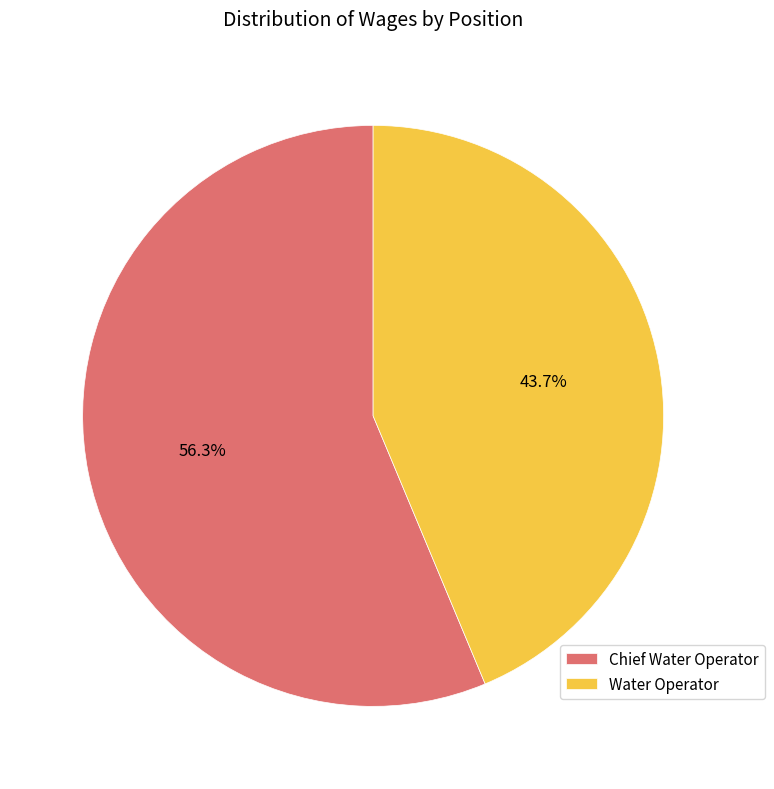

Rank the categories by value from lowest to highest.

Water Operator, Chief Water Operator